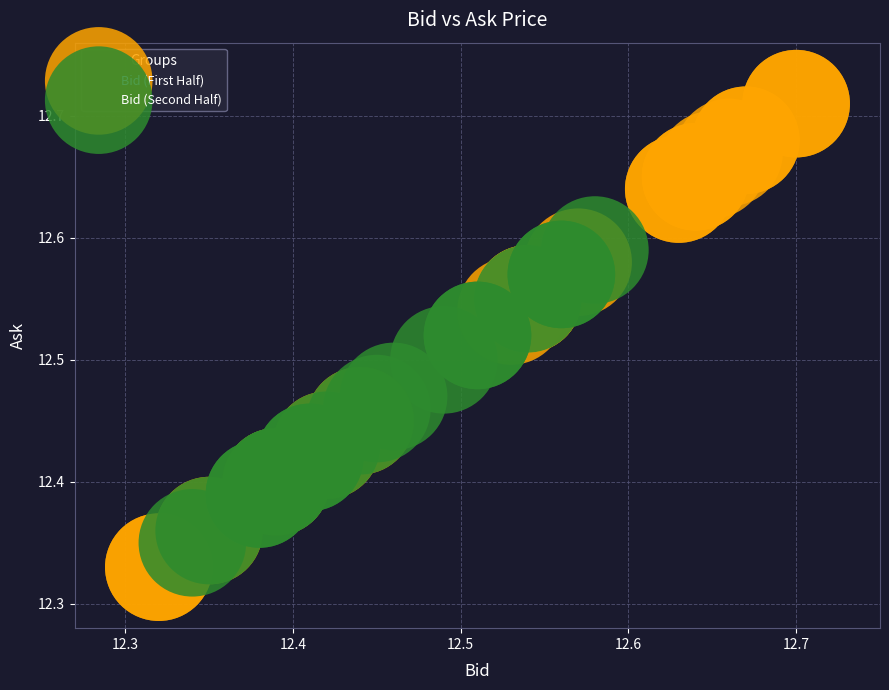

Which series has the widest spread of Y values?

Bid (First Half)